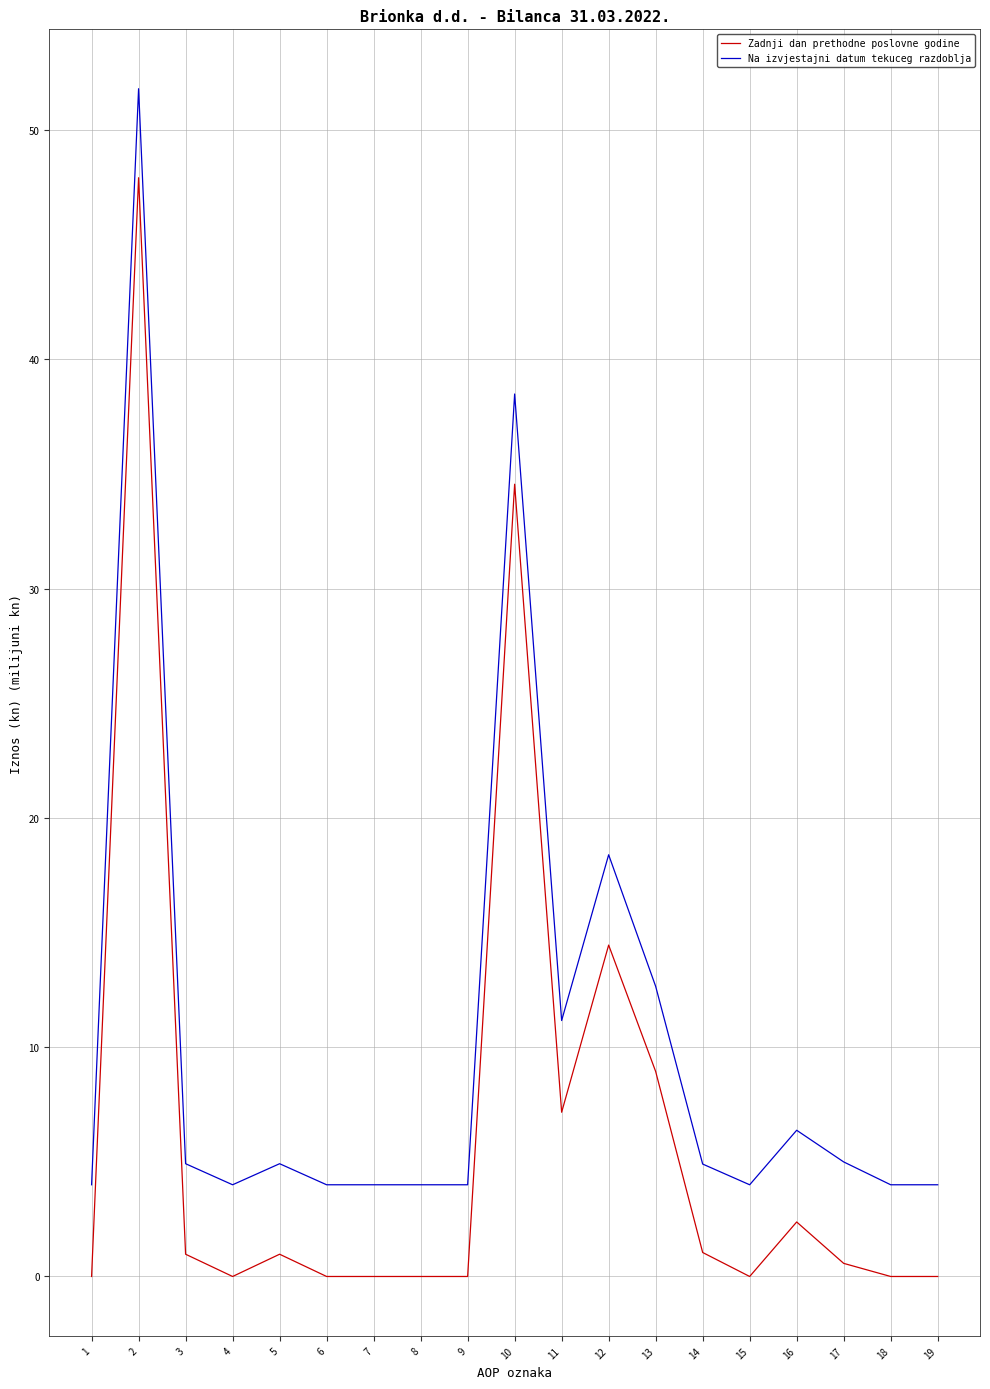

Between 9 and 10, which series saw the biggest shift?

Zadnji dan prethodne poslovne godine